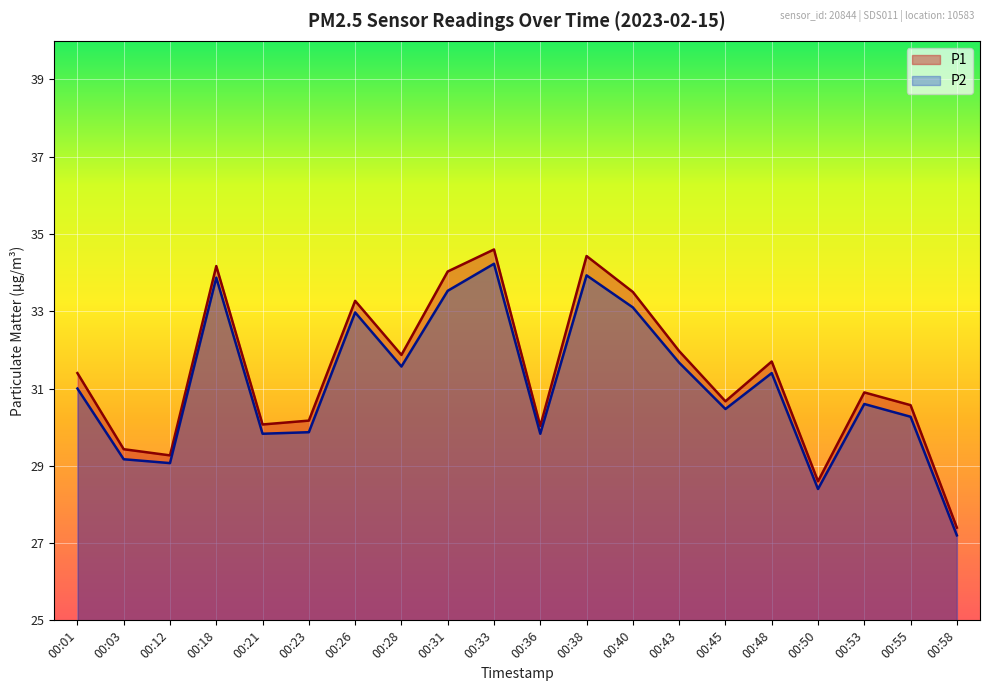

The value of P2 at 00:43 is 31.7. True or false?

True